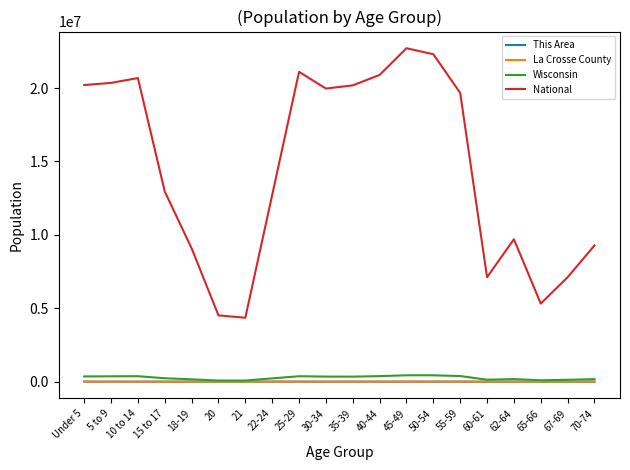

True or false: Wisconsin and National cross at least once.

False